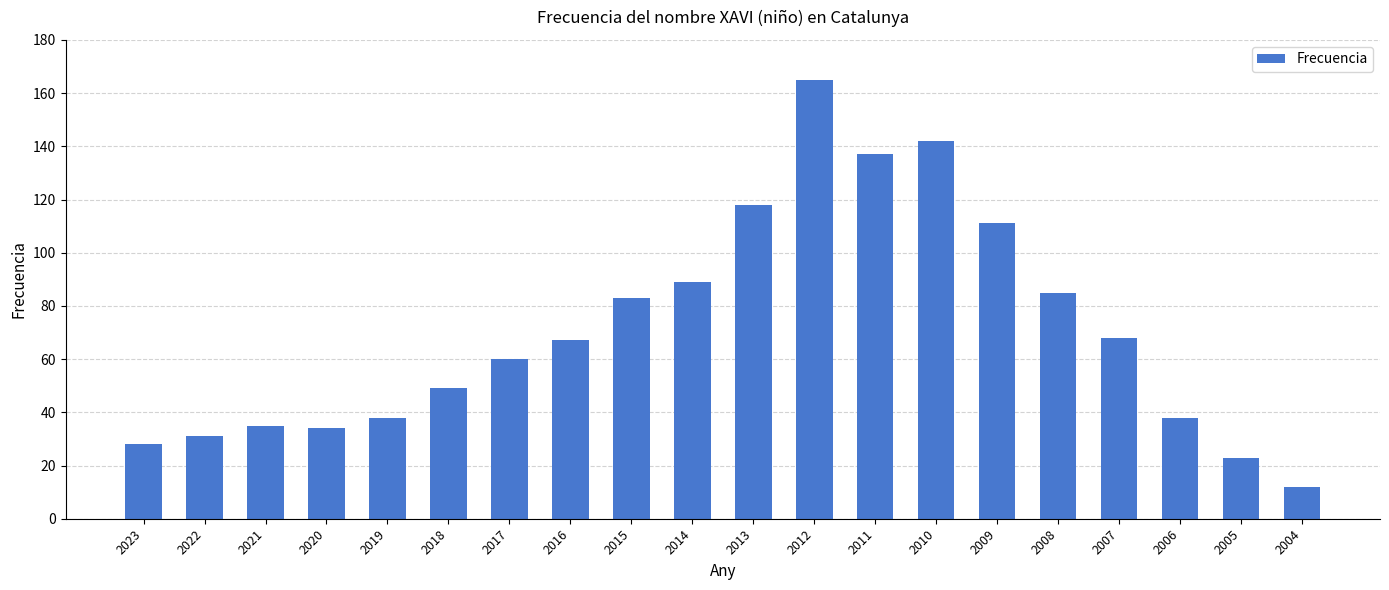

Which label corresponds to the smallest value in the chart?

2004